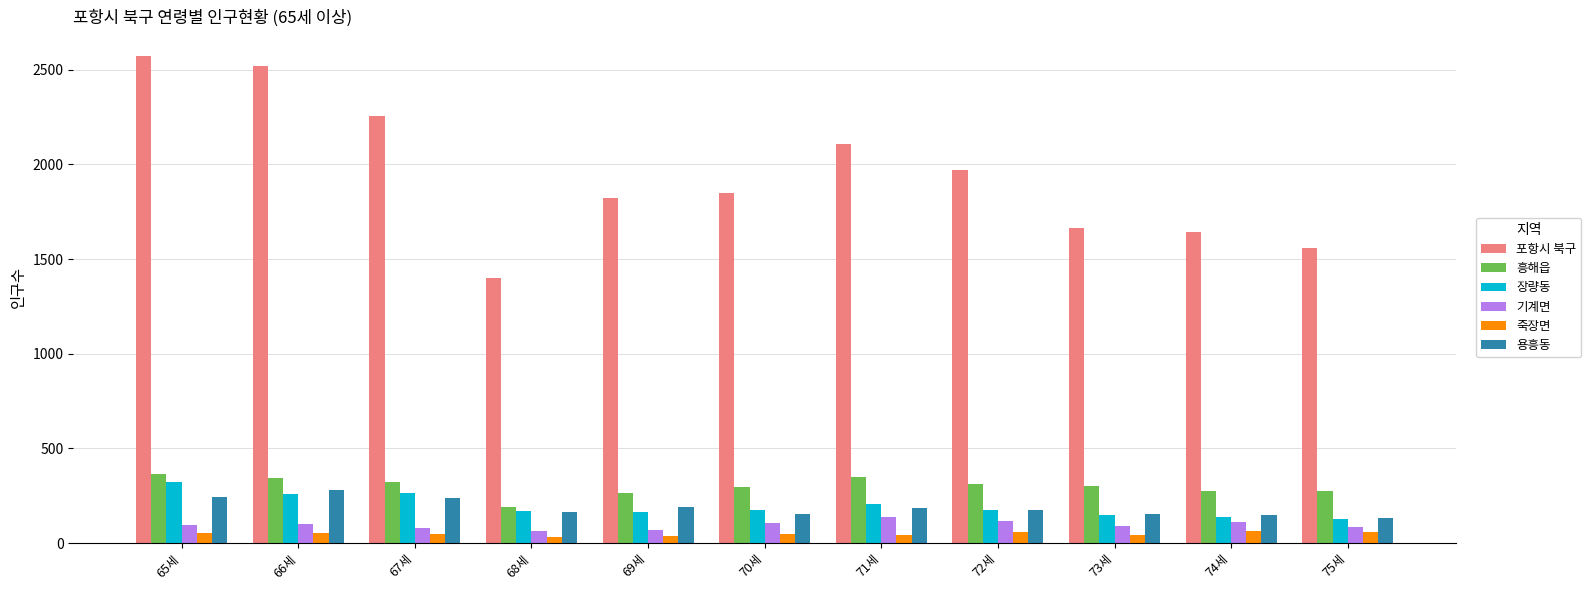

Is it true that 포항시 북구 equals 2823 at 74세?

False